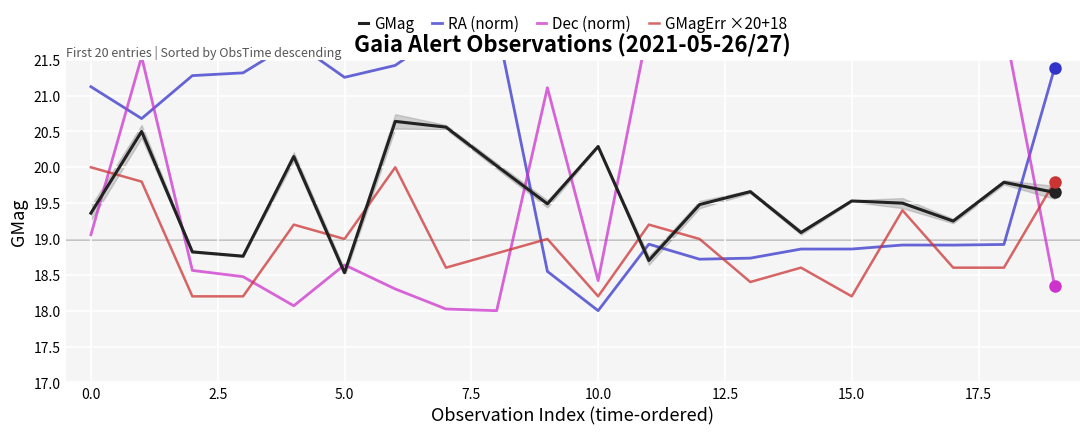

What is the maximum value for GMagErr ×20+18?

20.0